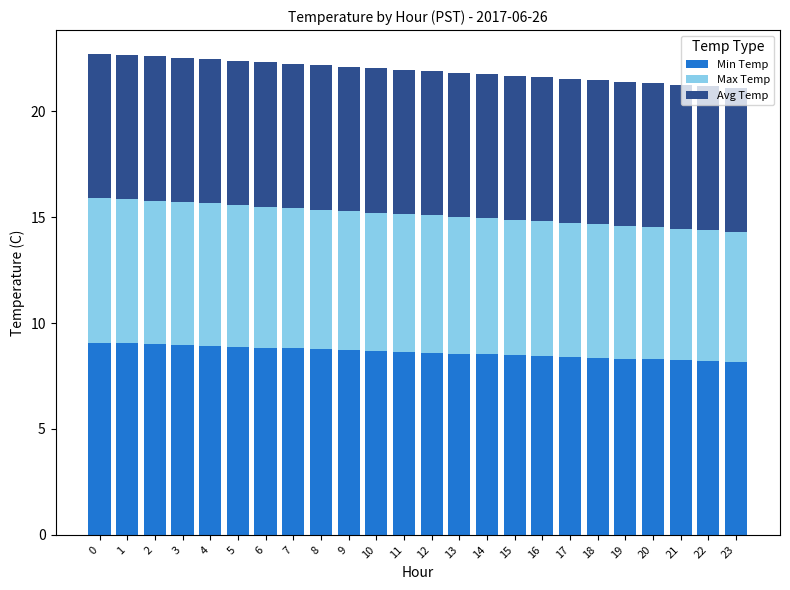

What is the total value across all series at 16?

21.6